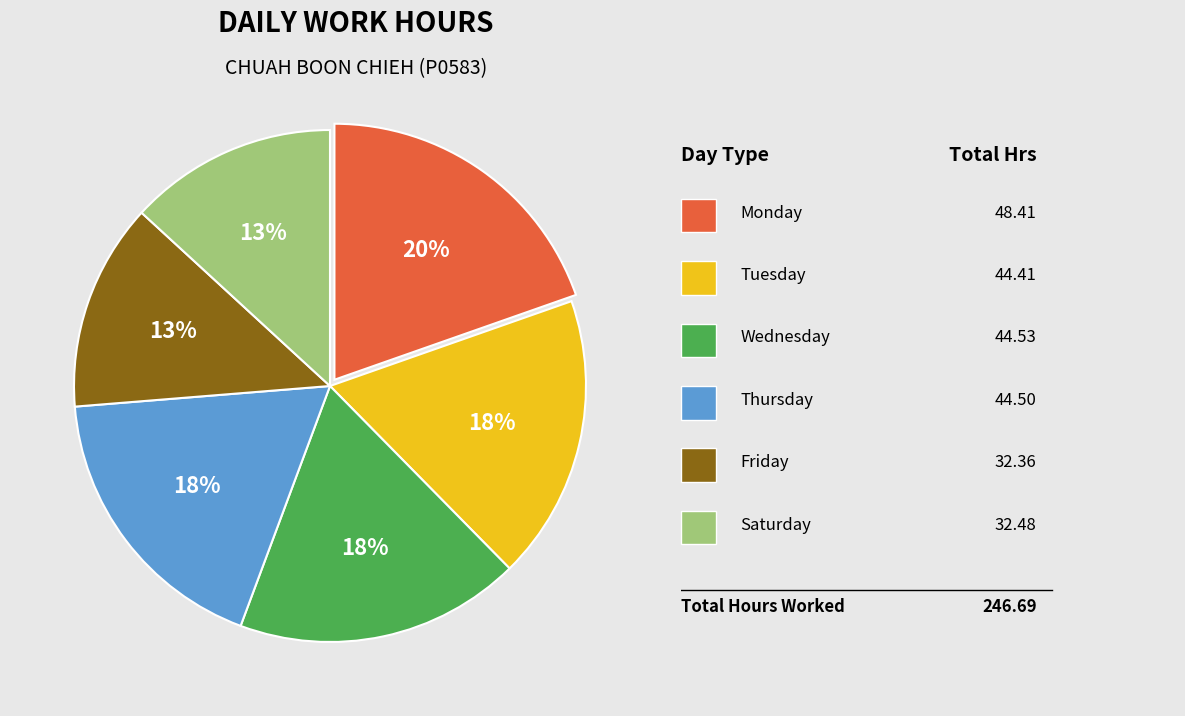

Is there any slice that represents more than half of the pie?

No